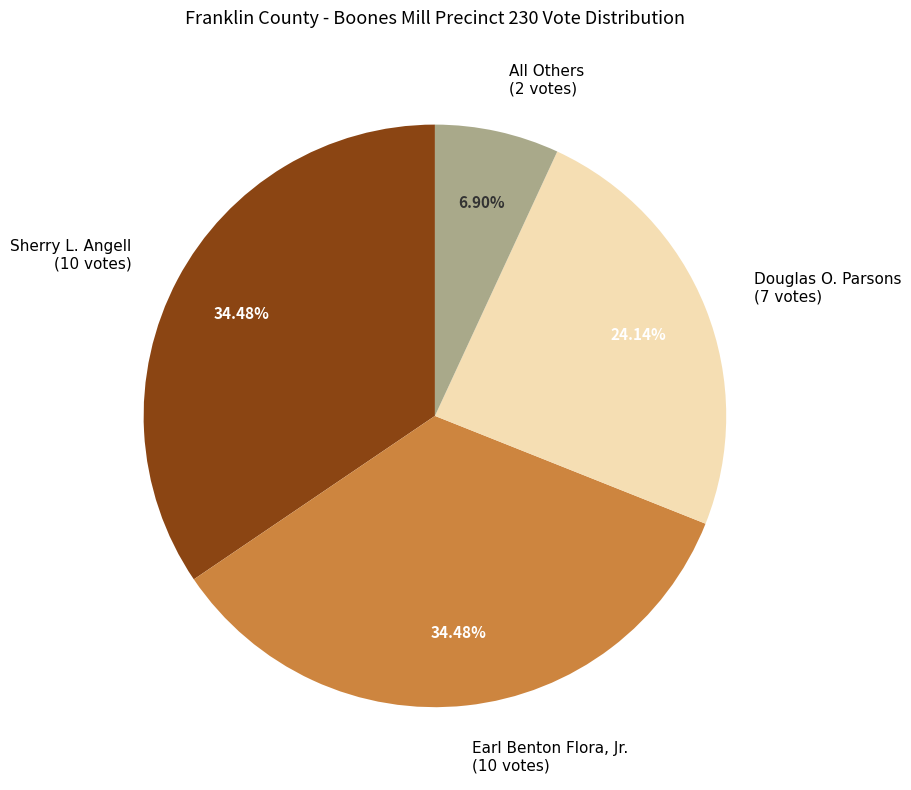

To the nearest percent, what percentage of the pie is Sherry L. Angell?

34%